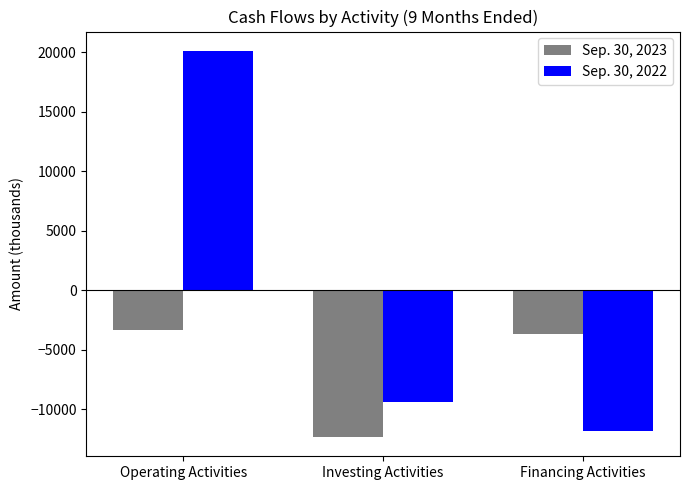

Are the bars horizontal?

No